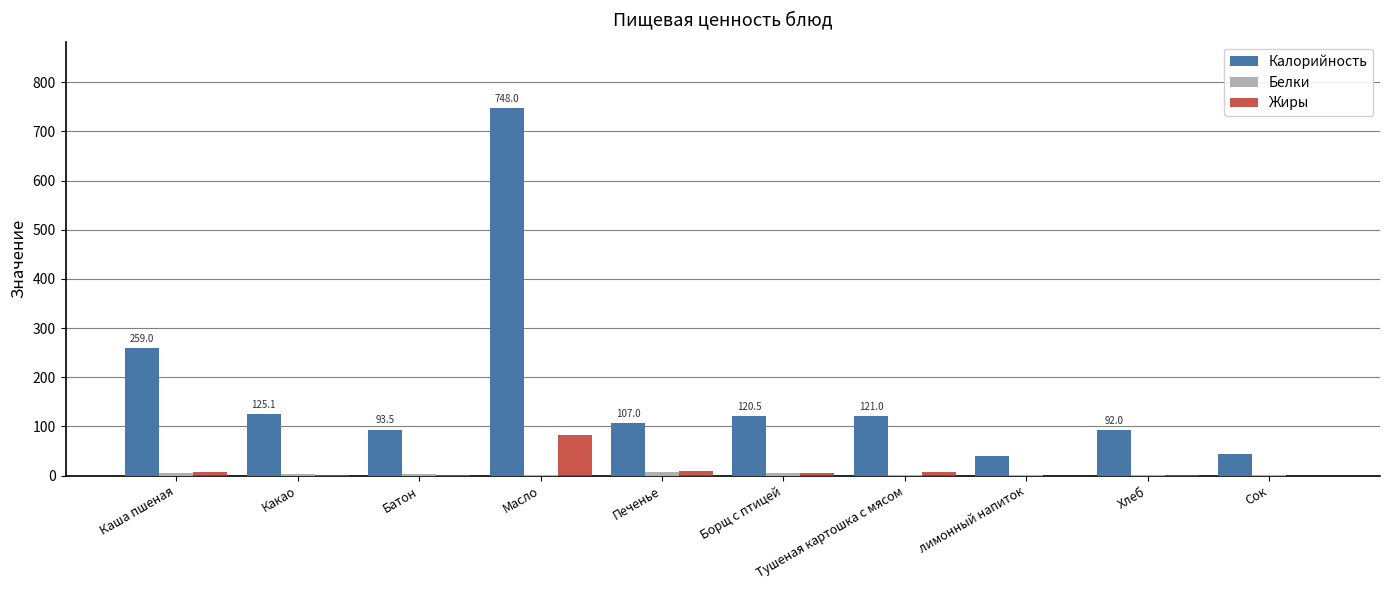

Which series has the largest total across all categories?

Калорийность